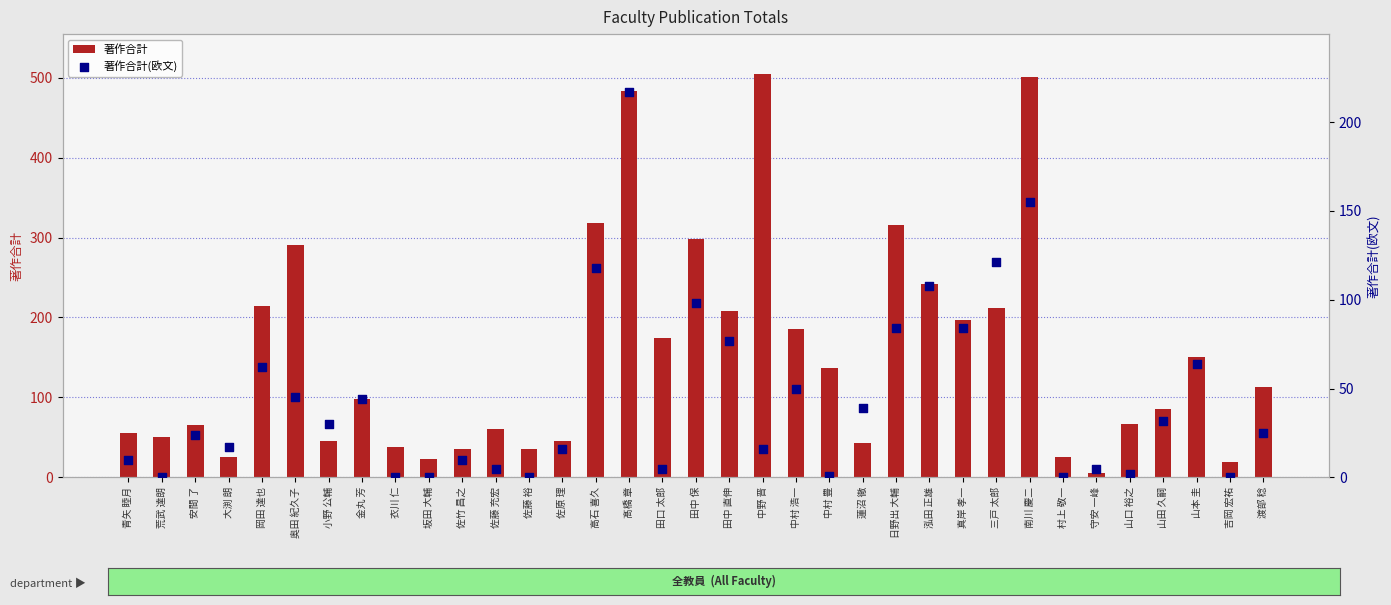

What is the total value across all series at 三戸 太郎?

333